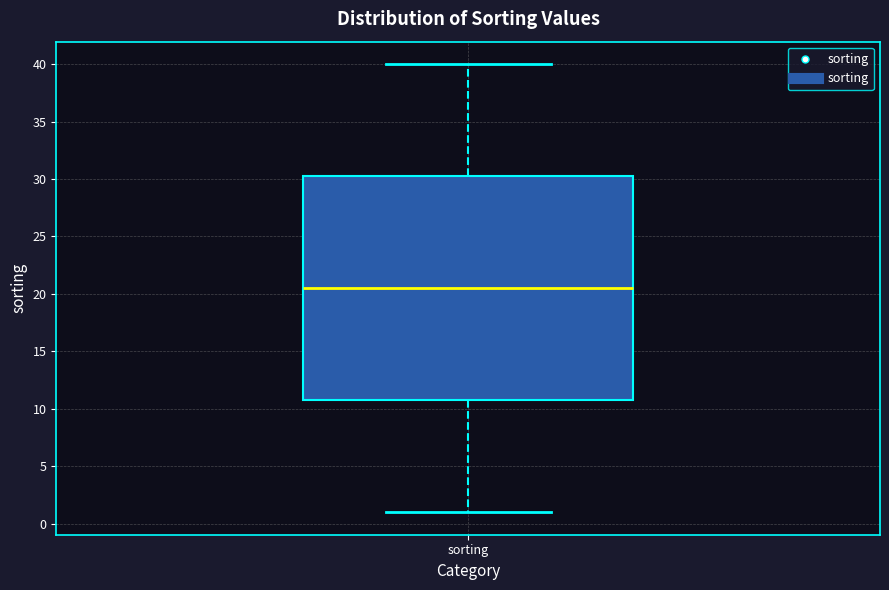

Transcribe this box plot: give where the median line is, the range the box spans, and where the two whiskers end, as read against the y-axis. The values are not printed on the chart, so give them approximately, as read against the axis.

median 20.5, box 11.0 to 30.5, whiskers 1.0 to 40.0